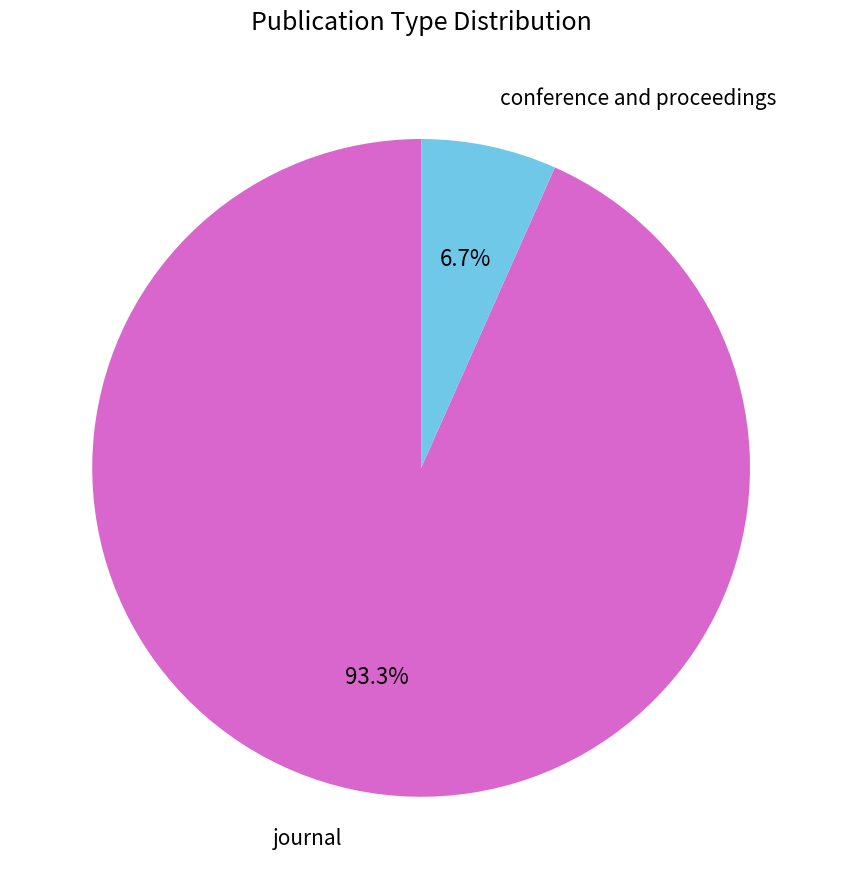

What is the smallest slice in the pie chart?

conference and proceedings